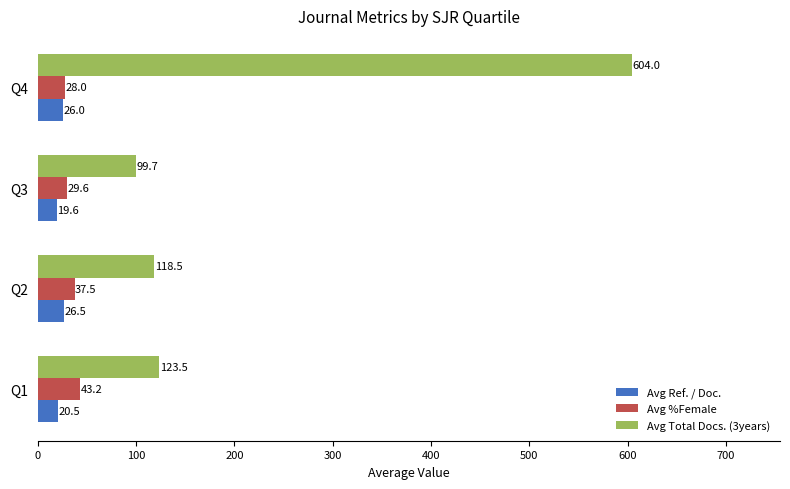

Which category has the lowest value across all series?

Q3